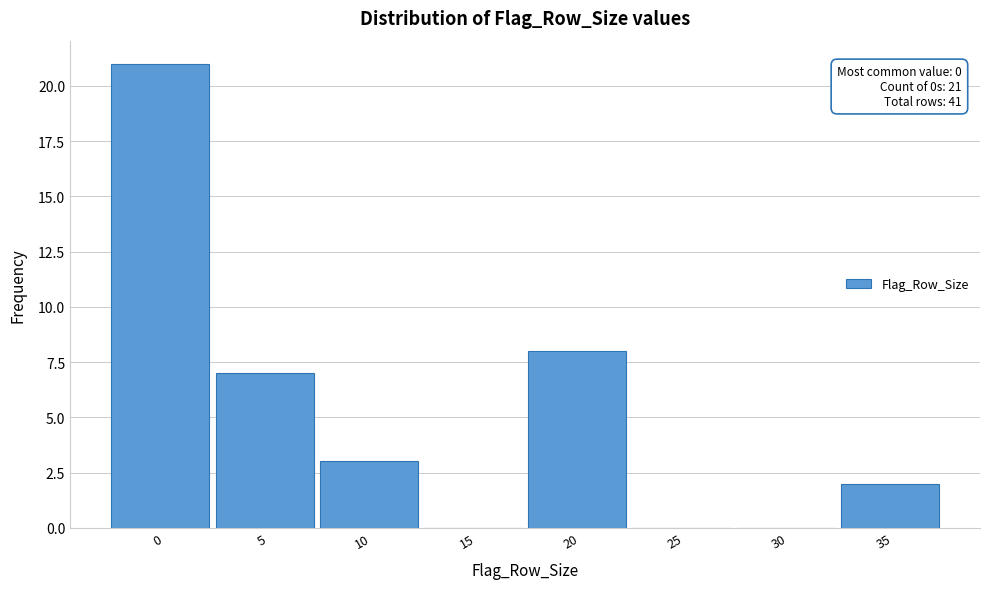

Reading right to left, list all the values displayed in this chart.

35=2	30=0	25=0	20=8	15=0	10=3	5=7	0=21